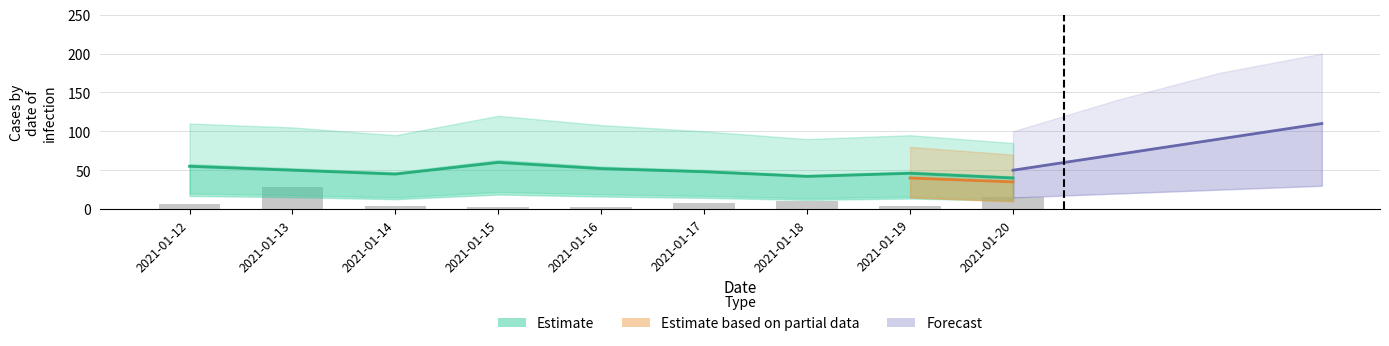

Reading right to left, what are all the values shown in this chart?

16	4	10	8	3	3	4	28	6